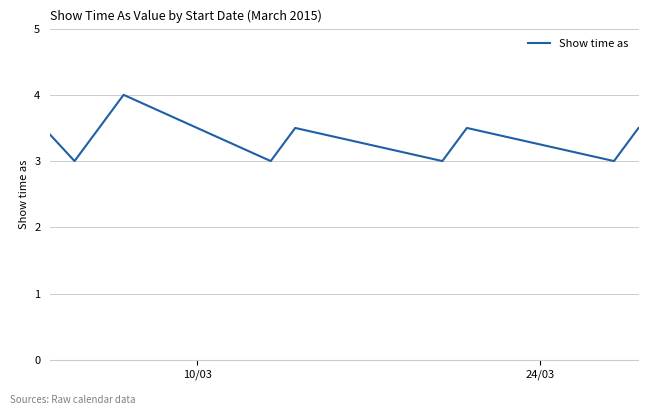

What is the difference between the maximum and minimum values?

1.0